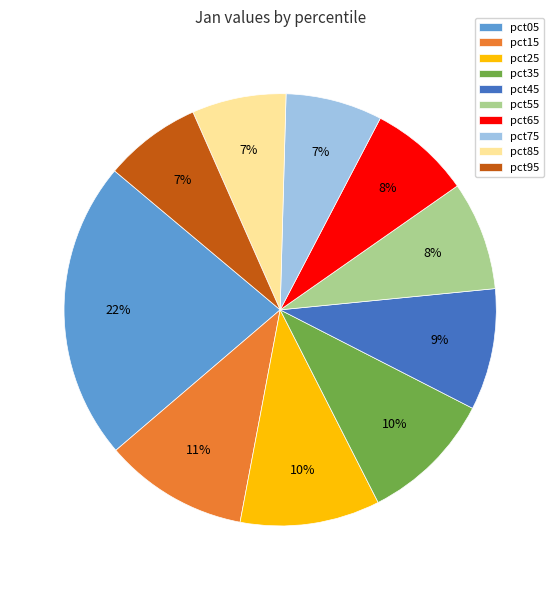

True or false: pct15 accounts for 19% of the total.

False